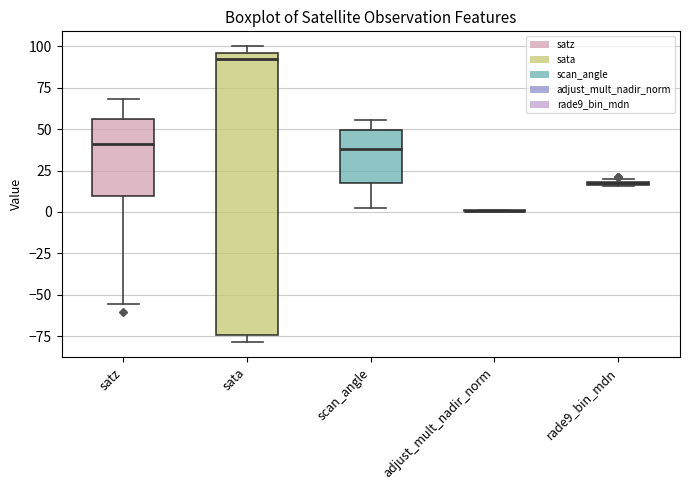

Comparing the boxes themselves (not the whiskers), which one is the tallest?

sata